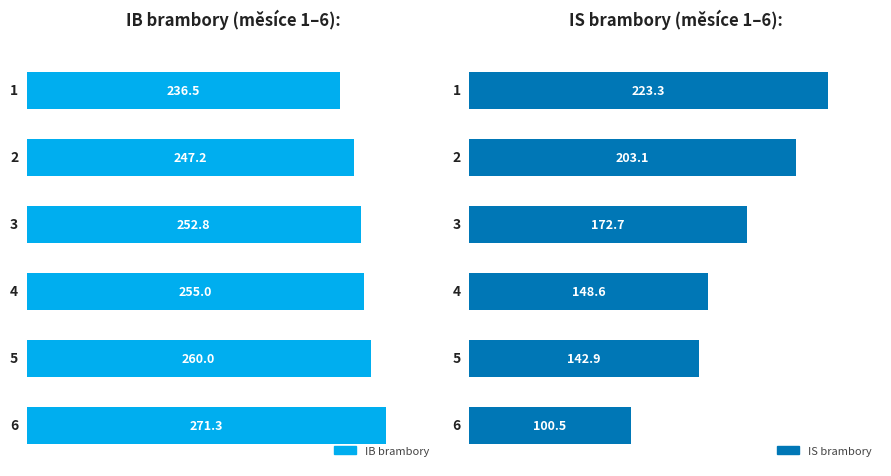

Which category has the highest value in the IS brambory series?

1